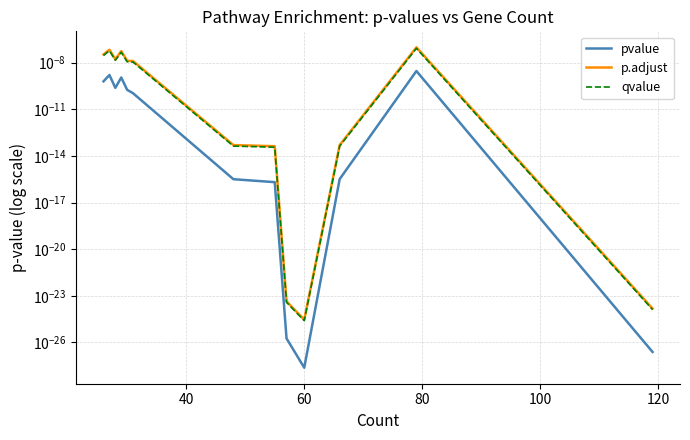

True or false: pvalue and p.adjust intersect in this chart.

False